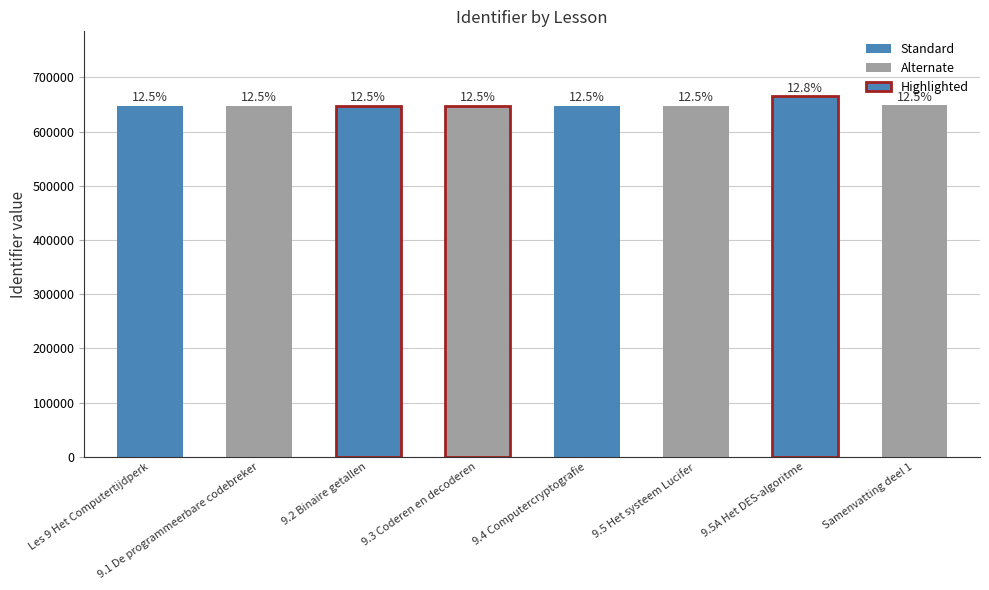

What position from the left is 9.4 Computercryptografie?

5